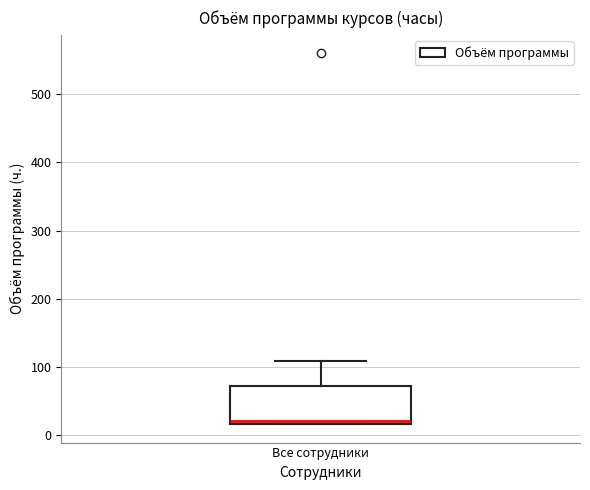

Where is the lower edge of the box for Все сотрудники on the y-axis? The values are not printed on the chart, so give them approximately, as read against the axis.

20